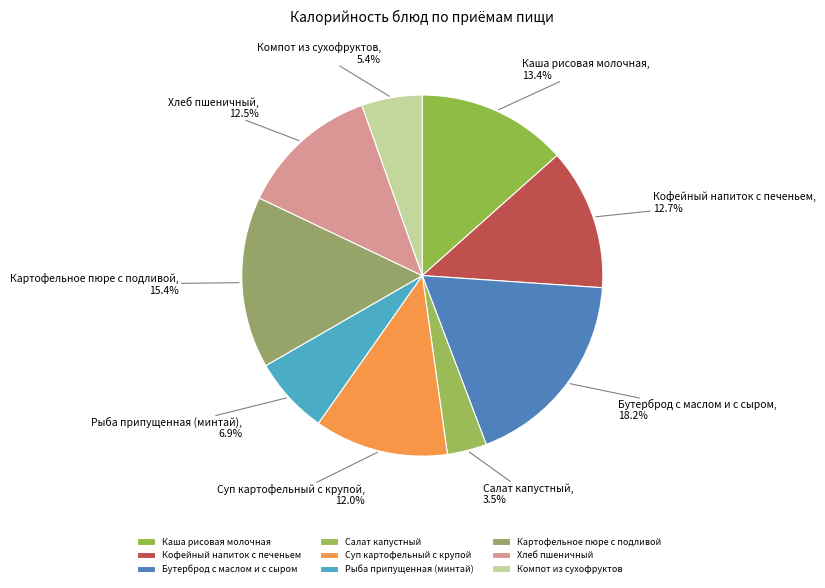

How many slices are in this pie chart?

9